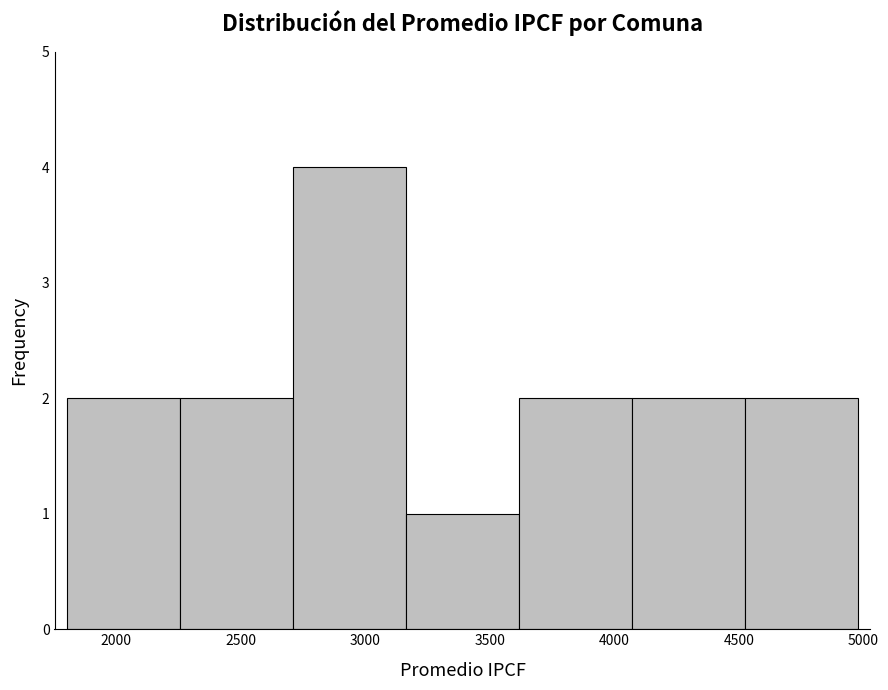

What is the height of the bar covering 1800 to 2250 on the x-axis? Neither the bar edges nor the heights are printed on the chart, so give them approximately, as read against the axes.

2